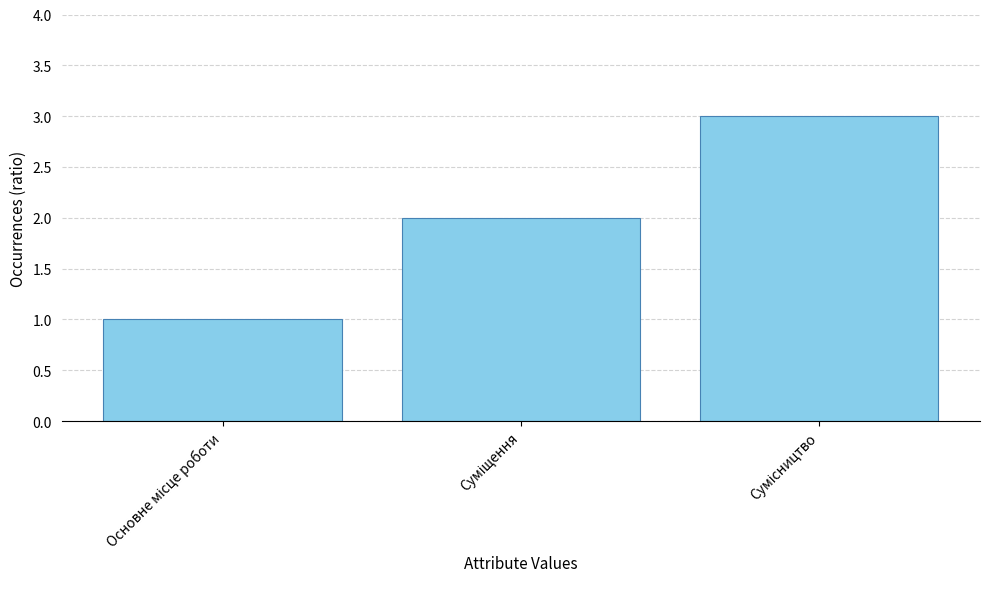

What is the greatest value displayed?

3